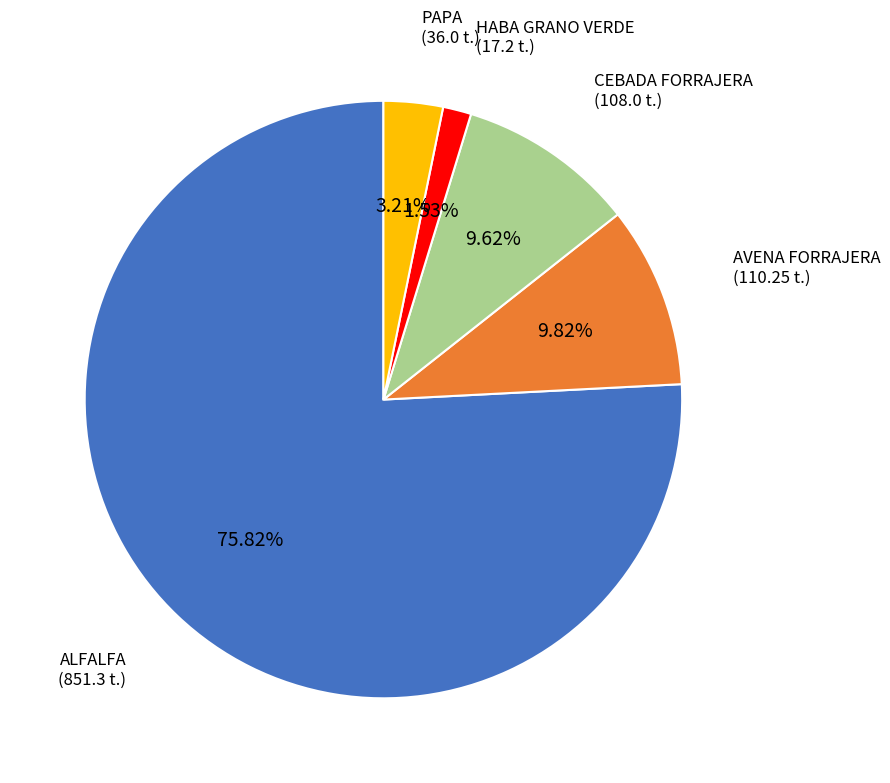

True or false: ALFALFA accounts for 83% of the total.

False